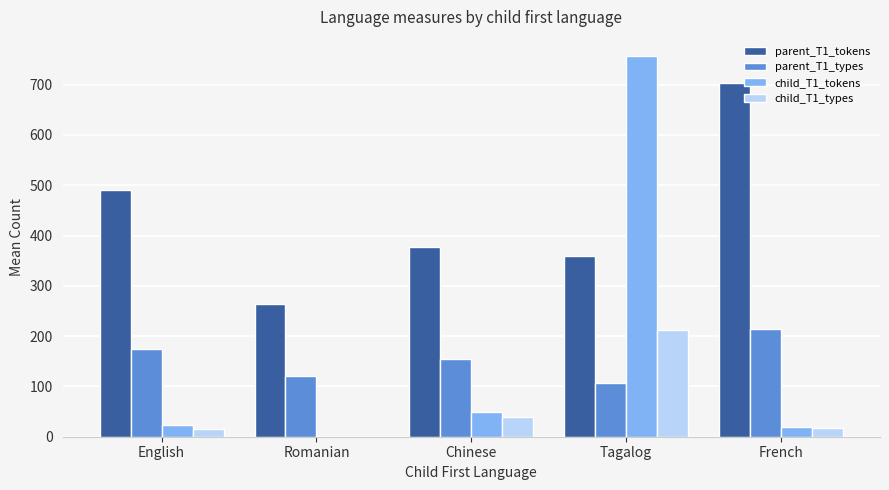

Which series changed the most between Romanian and French?

parent_T1_tokens